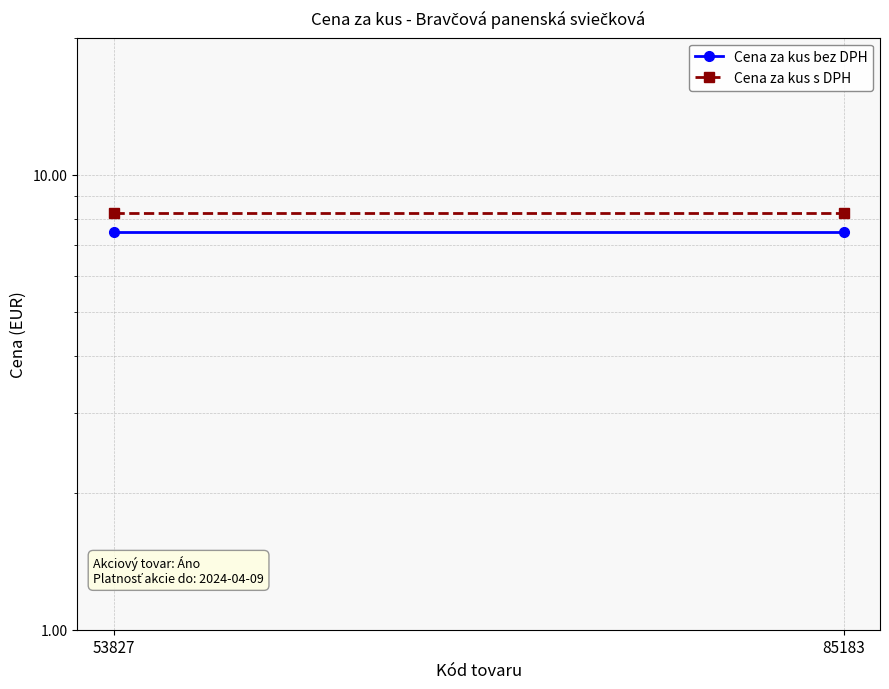

List the series in order of their peak value, highest first.

Cena za kus s DPH, Cena za kus bez DPH